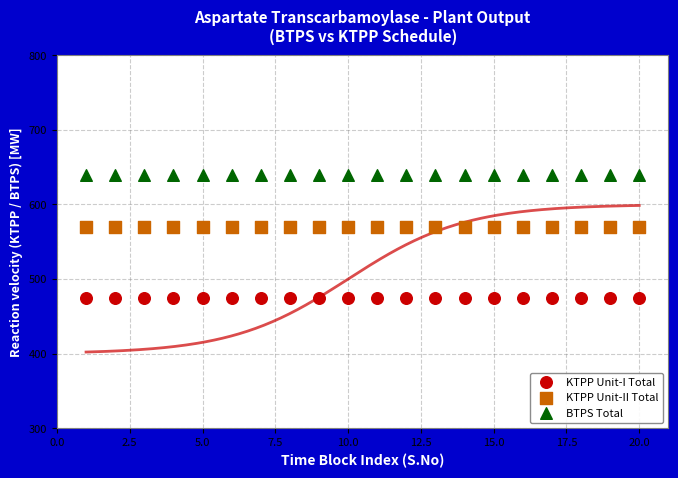

Which series contains the highest Y value?

BTPS Total